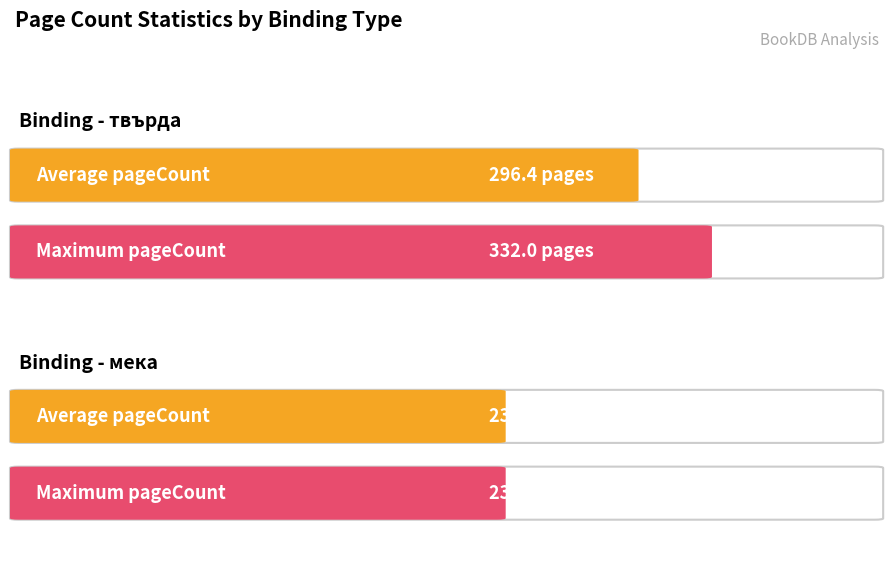

How many data points are above 256?

2